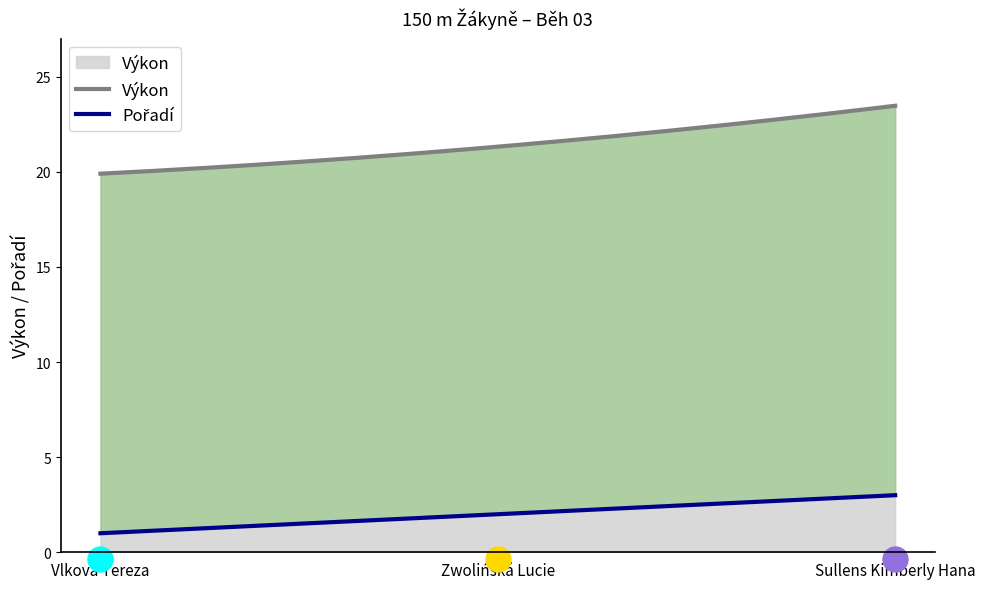

Which has a higher value, Vlková Tereza or Sullens Kimberly Hana?

Sullens Kimberly Hana